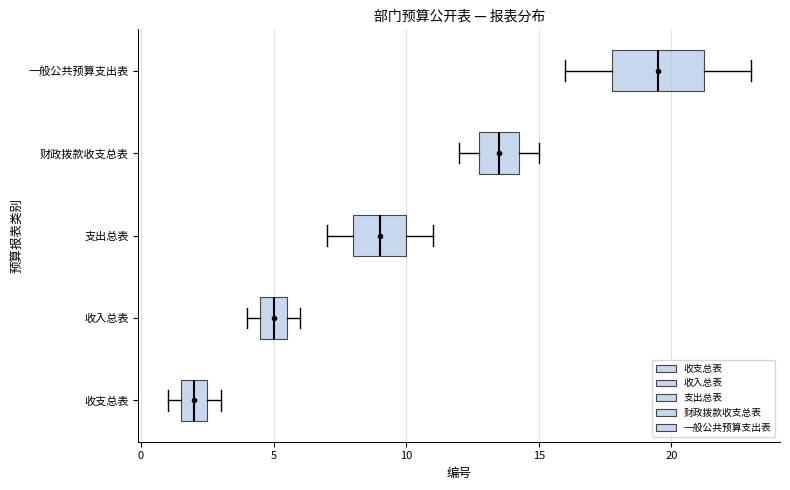

Reading bottom to top, transcribe this box plot: for each box, give where its median line is, the range the box spans, and where its two whiskers end, as read against the x-axis. The values are not printed on the chart, so give them approximately, as read against the axis.

收支总表: median 2.0, box 1.5 to 2.5, whiskers 1.0 to 3.0
收入总表: median 5.0, box 4.5 to 5.5, whiskers 4.0 to 6.0
支出总表: median 9.0, box 8.0 to 10.0, whiskers 7.0 to 11.0
财政拨款收支总表: median 13.5, box 13.0 to 14.5, whiskers 12.0 to 15.0
一般公共预算支出表: median 19.5, box 18.0 to 21.5, whiskers 16.0 to 23.0